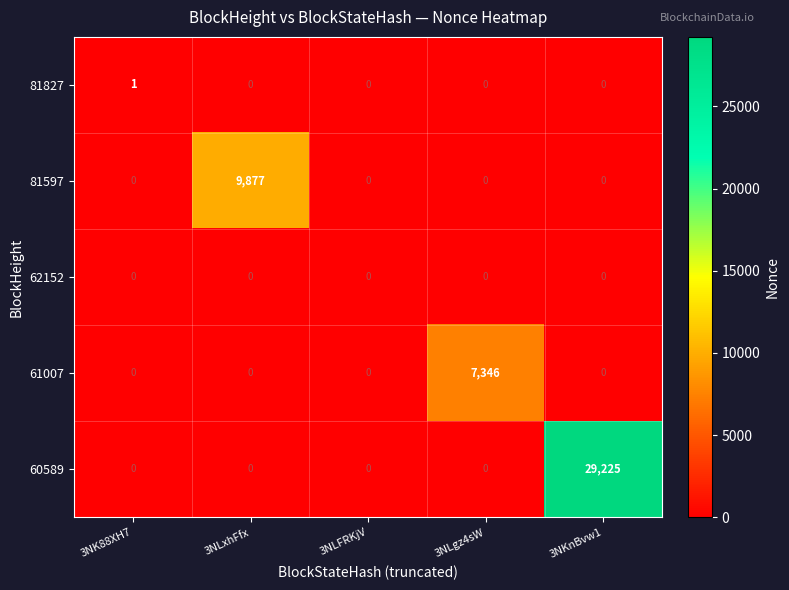

Rank the series by their maximum value, from lowest to highest.

62152, 81827, 61007, 81597, 60589